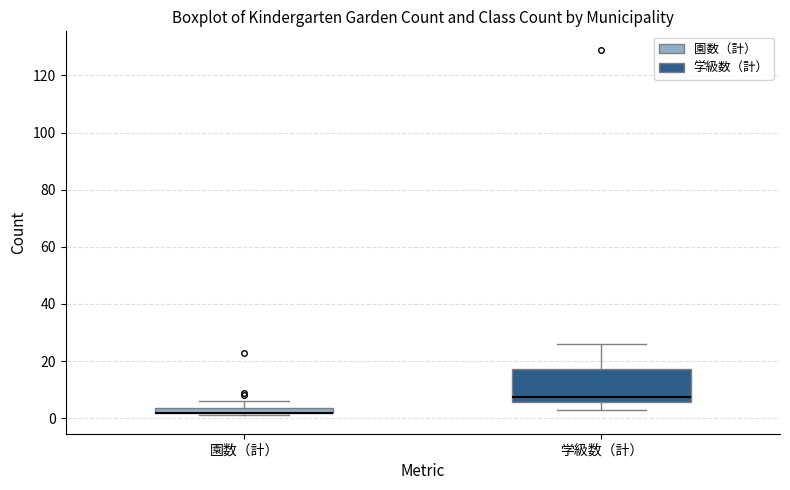

Comparing the boxes themselves (not the whiskers), which one is the tallest?

学級数（計）